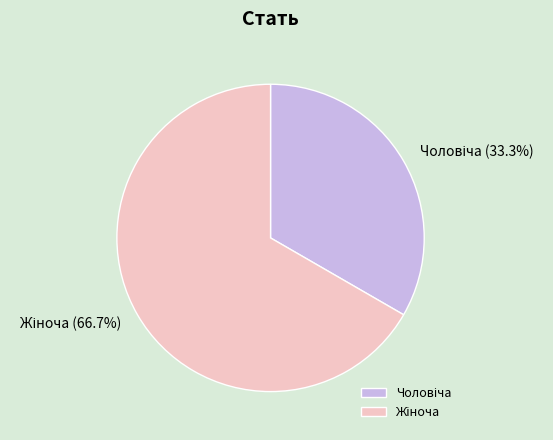

To the nearest percent, what is the average slice percentage?

50%